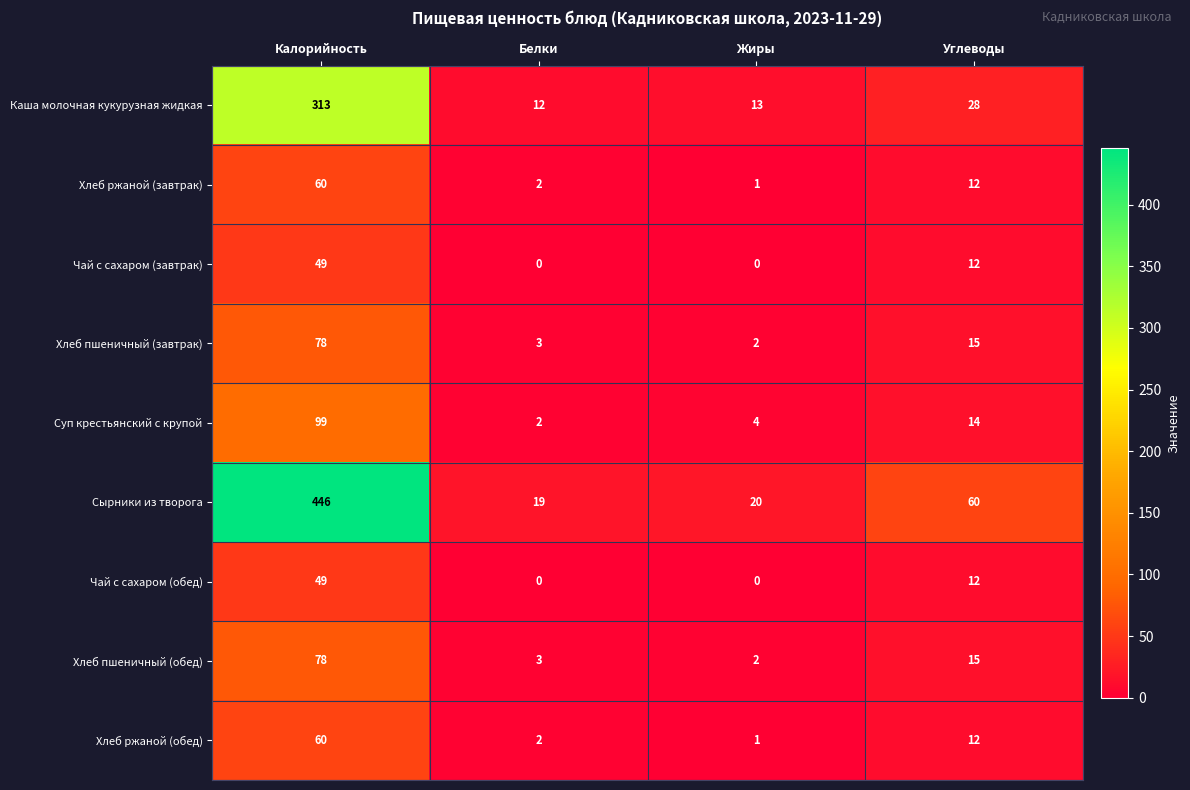

What is the total value across all series at Белки?

43